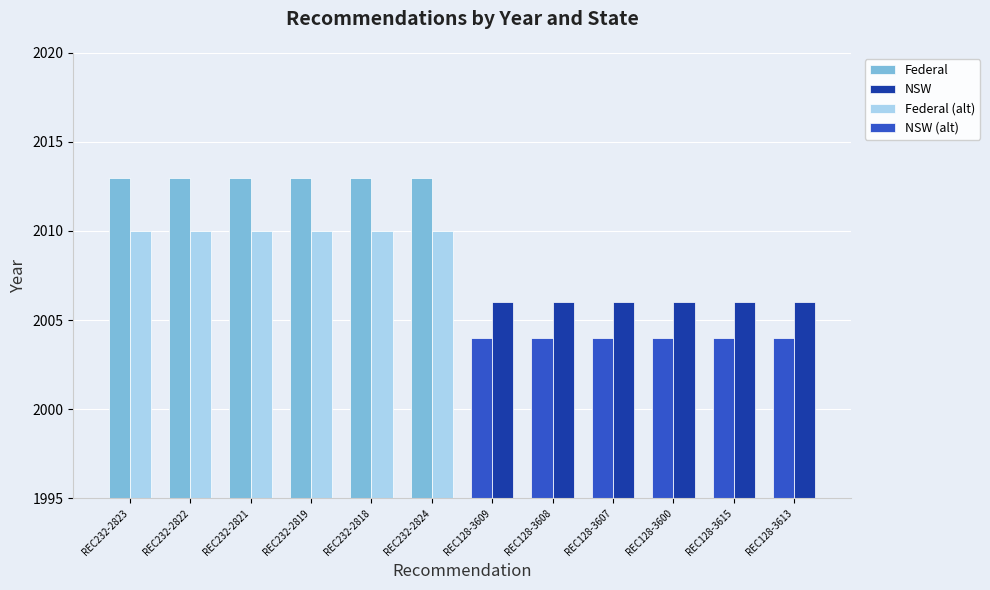

What position from the left is REC232-2824?

6